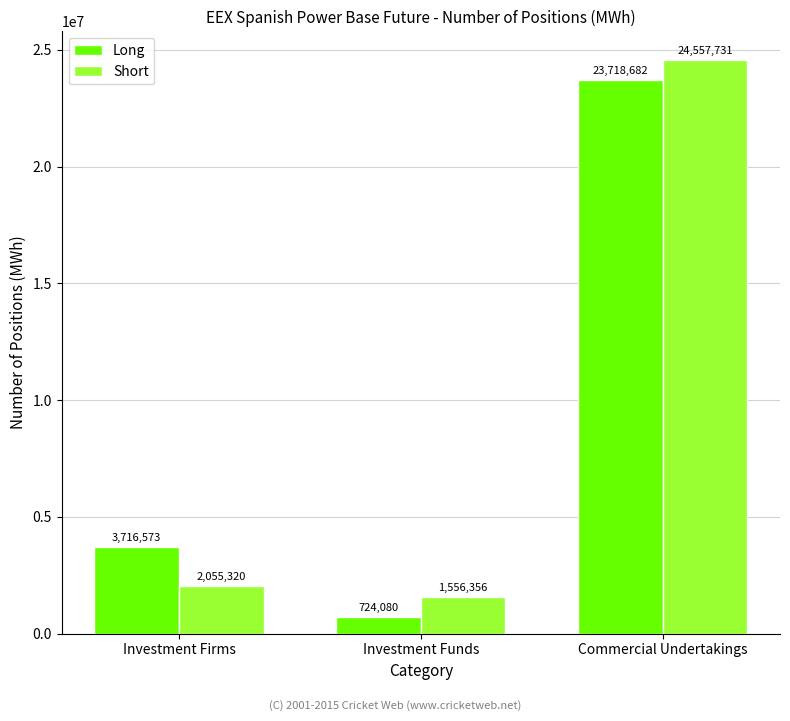

What is the total value across all series at Commercial Undertakings?

48276413